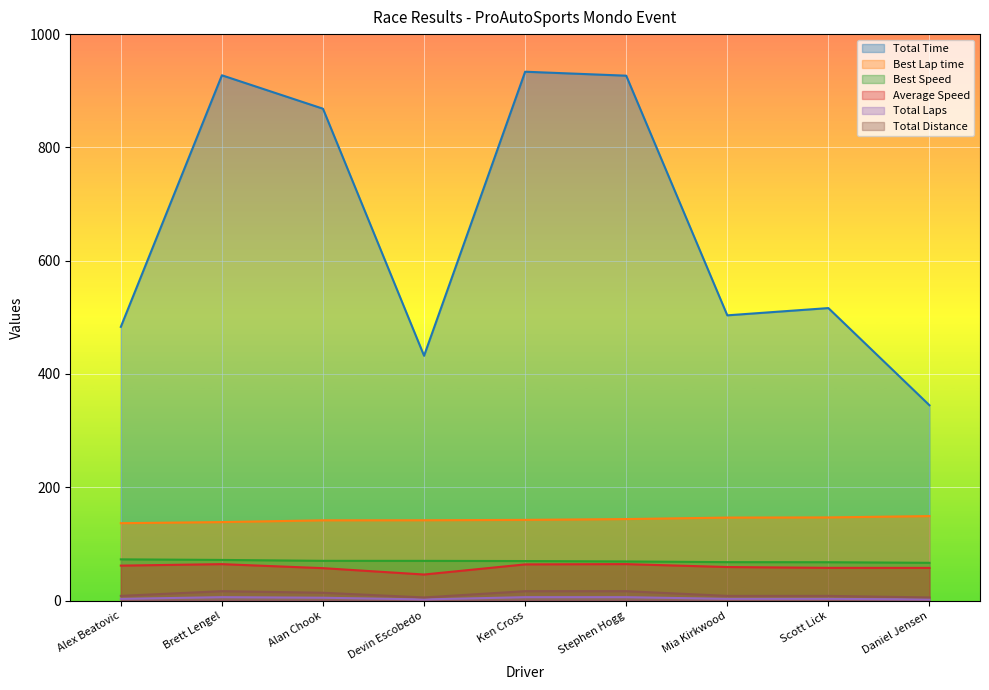

What is the value of the Total Laps point at the 9th from the left?

2.0